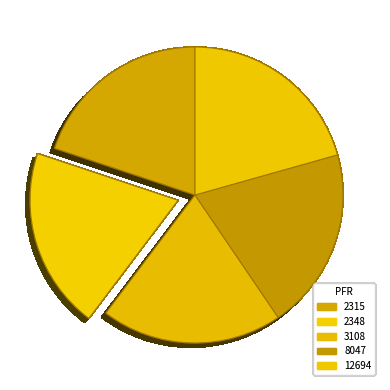

Count the number of slices in the pie.

5